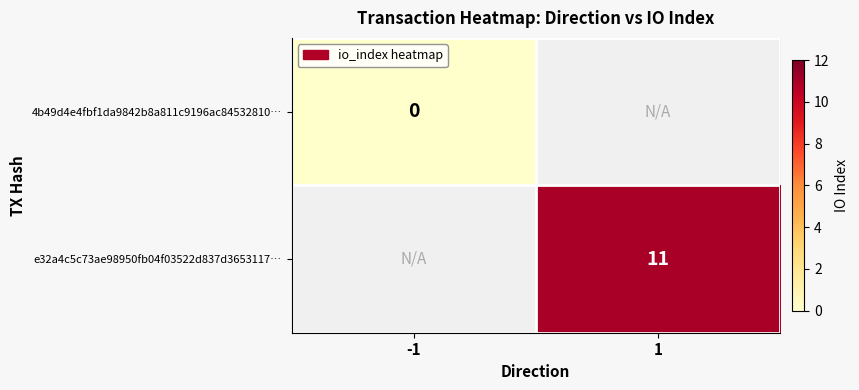

How many series are shown in this chart?

2